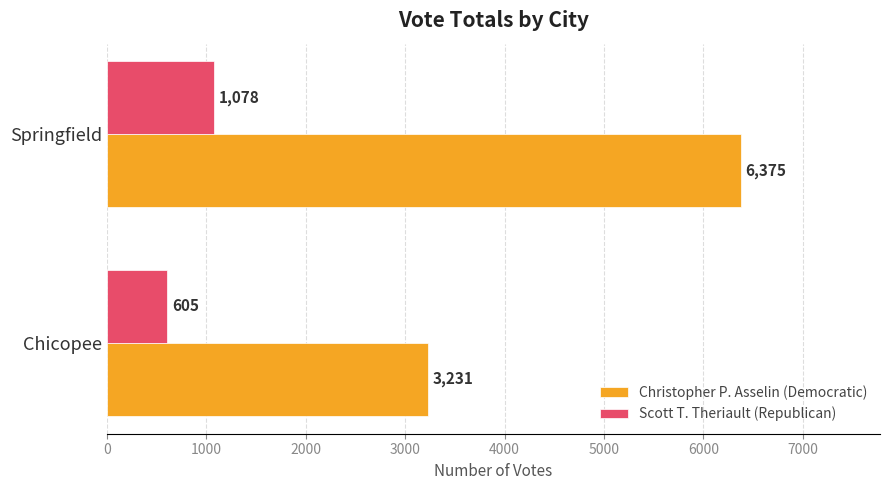

List the labels in order of Scott T. Theriault (Republican) value, smallest first.

Chicopee, Springfield